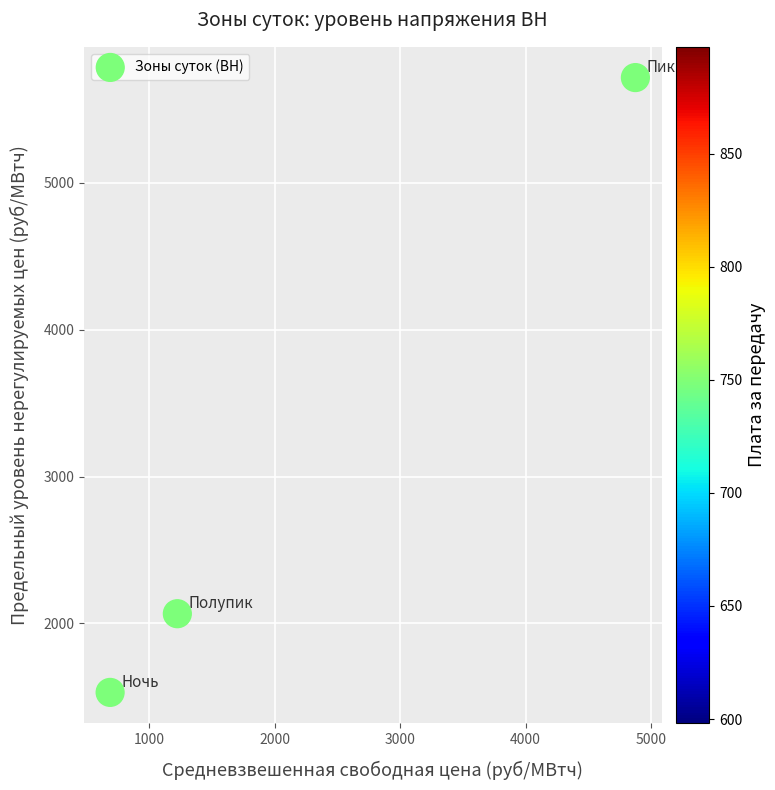

What Y value in the scatter plot is closest to 3624?

2066.6